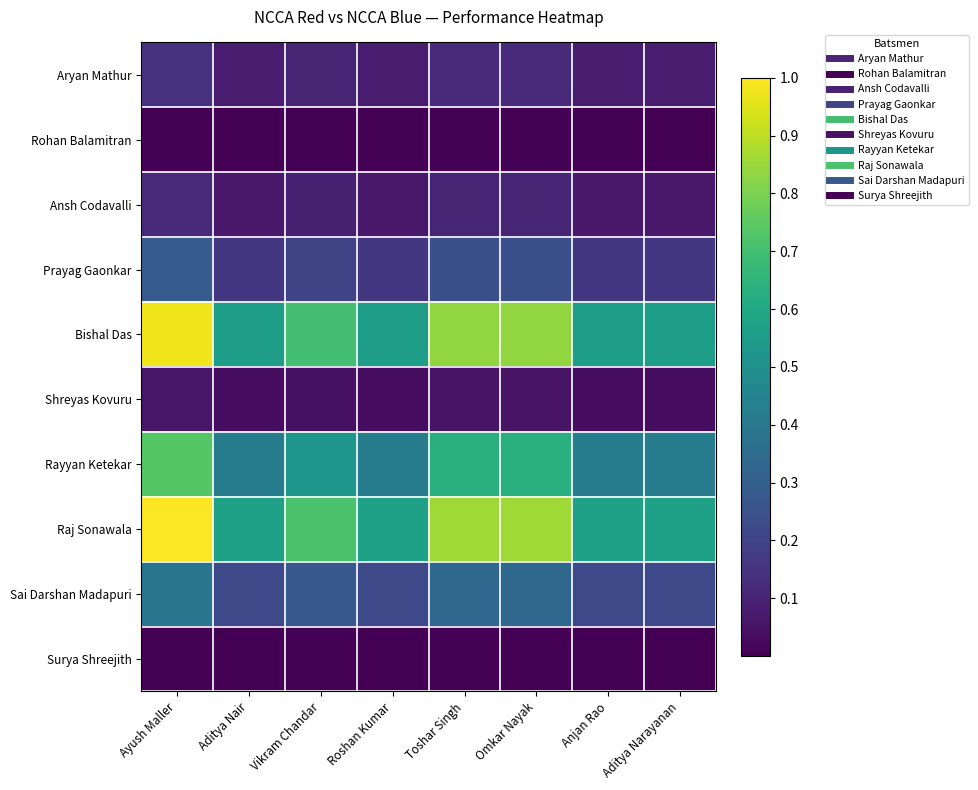

Between Omkar Nayak and Anjan Rao, which is larger?

Omkar Nayak